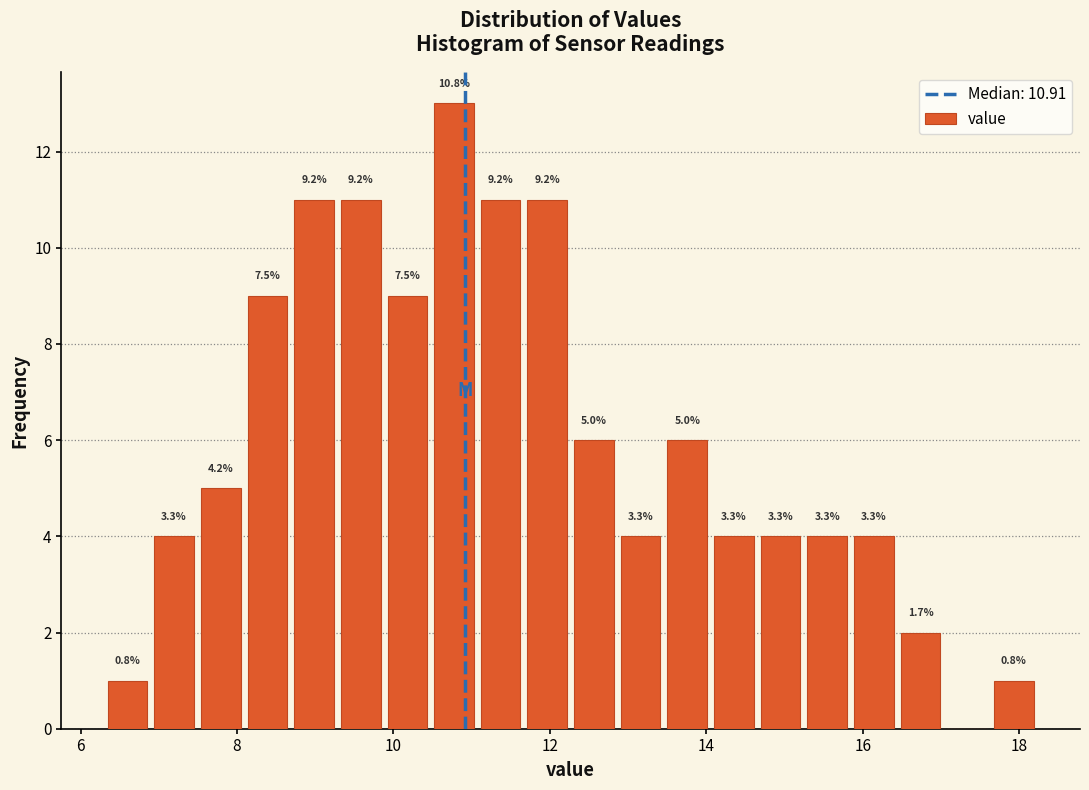

Read against the x-axis, roughly where is the centre of the tallest bar?

10.8